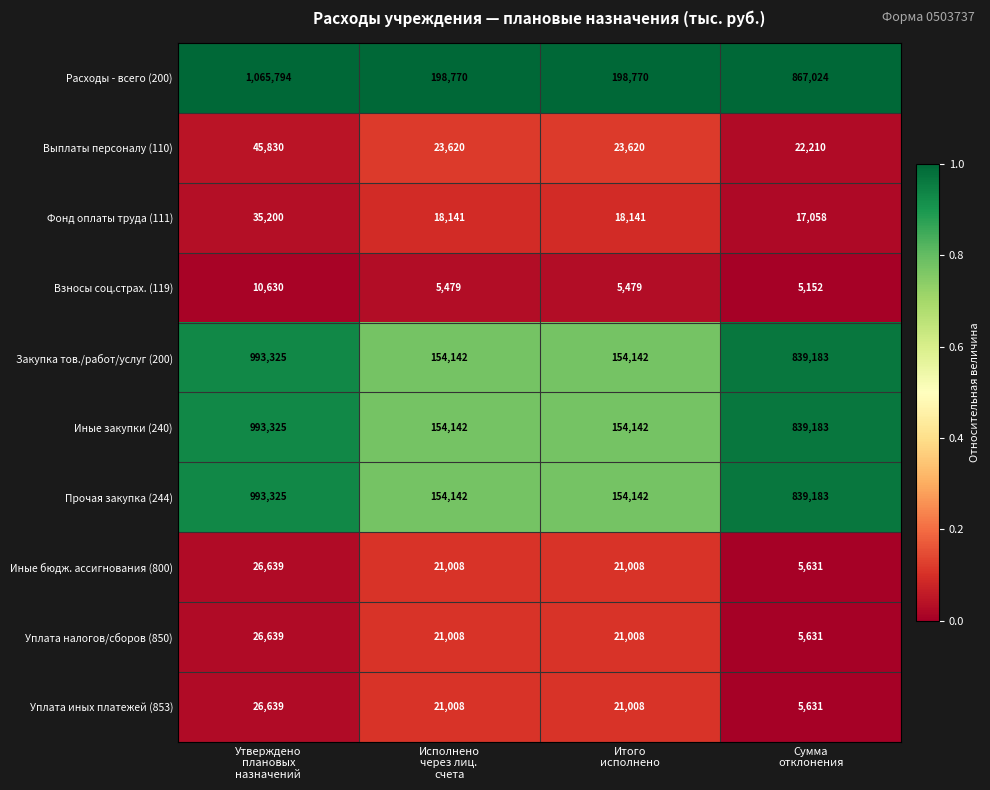

Count the Иные бюдж. ассигнования (800) values in the range 21008 to 26639.

3